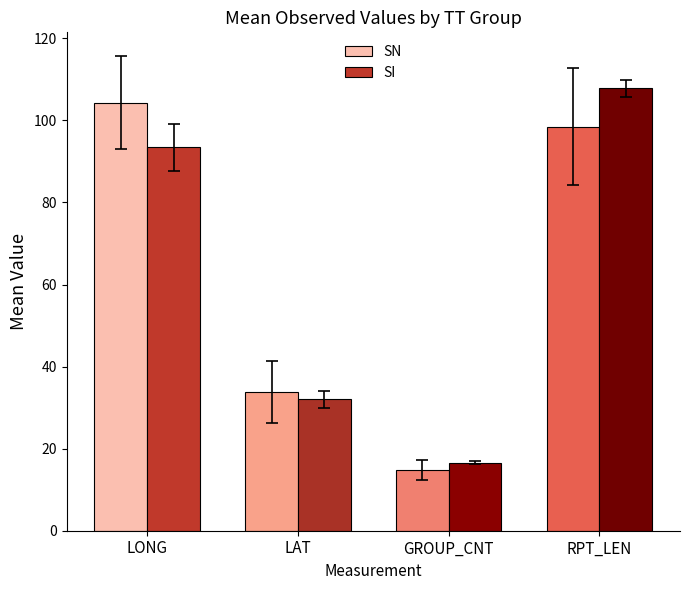

What is the sum of all SI values?

249.9